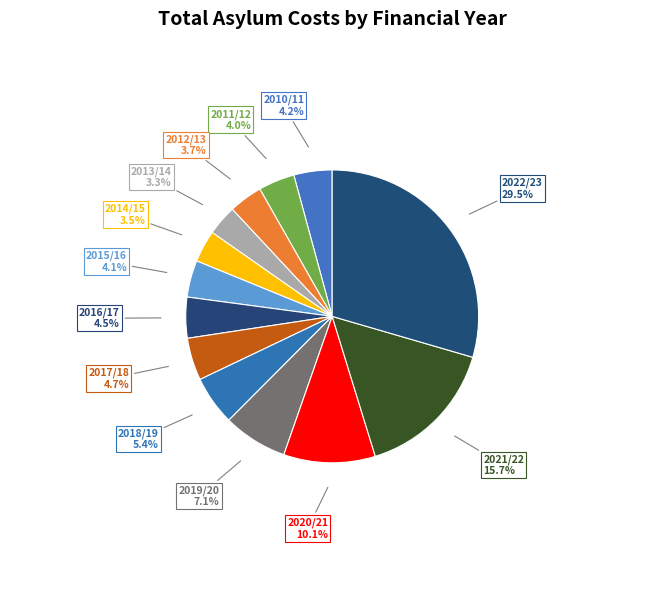

Combined, what portion of the pie is 2010/11 and 2011/12?

8.2%